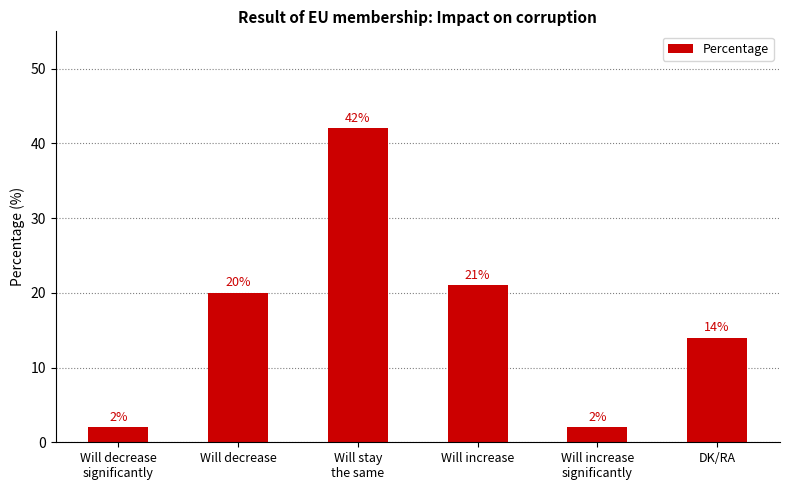

Reading left to right, extract all data points from this chart.

2	20	42	21	2	14